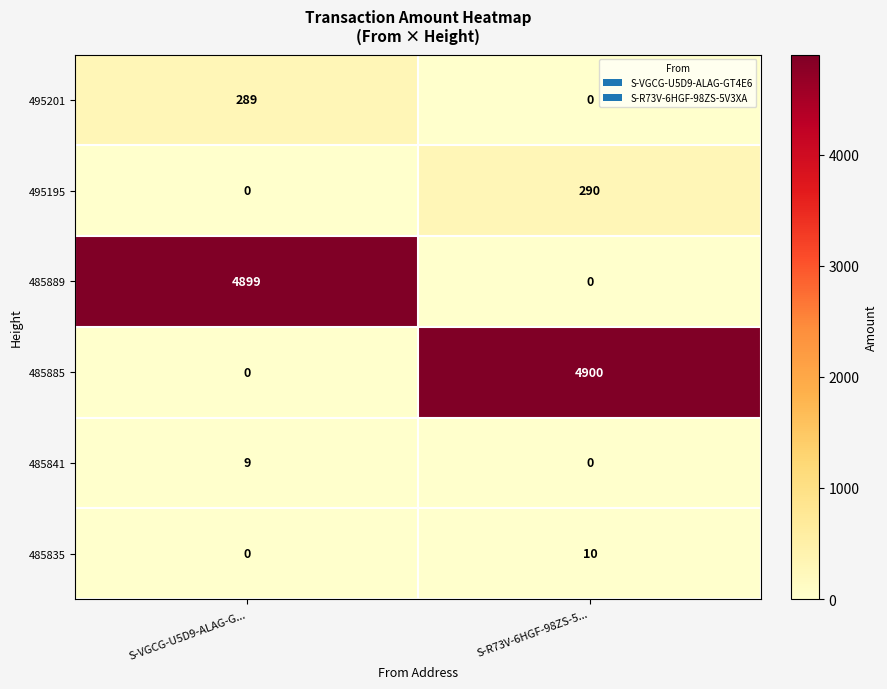

Reading left to right, what are all the values shown in this chart?

495201: S-VGCG-U5D9-ALAG-G...=289	S-R73V-6HGF-98ZS-5...=0
495195: S-VGCG-U5D9-ALAG-G...=0	S-R73V-6HGF-98ZS-5...=290
485889: S-VGCG-U5D9-ALAG-G...=4899	S-R73V-6HGF-98ZS-5...=0
485885: S-VGCG-U5D9-ALAG-G...=0	S-R73V-6HGF-98ZS-5...=4900
485841: S-VGCG-U5D9-ALAG-G...=9	S-R73V-6HGF-98ZS-5...=0
485835: S-VGCG-U5D9-ALAG-G...=0	S-R73V-6HGF-98ZS-5...=10